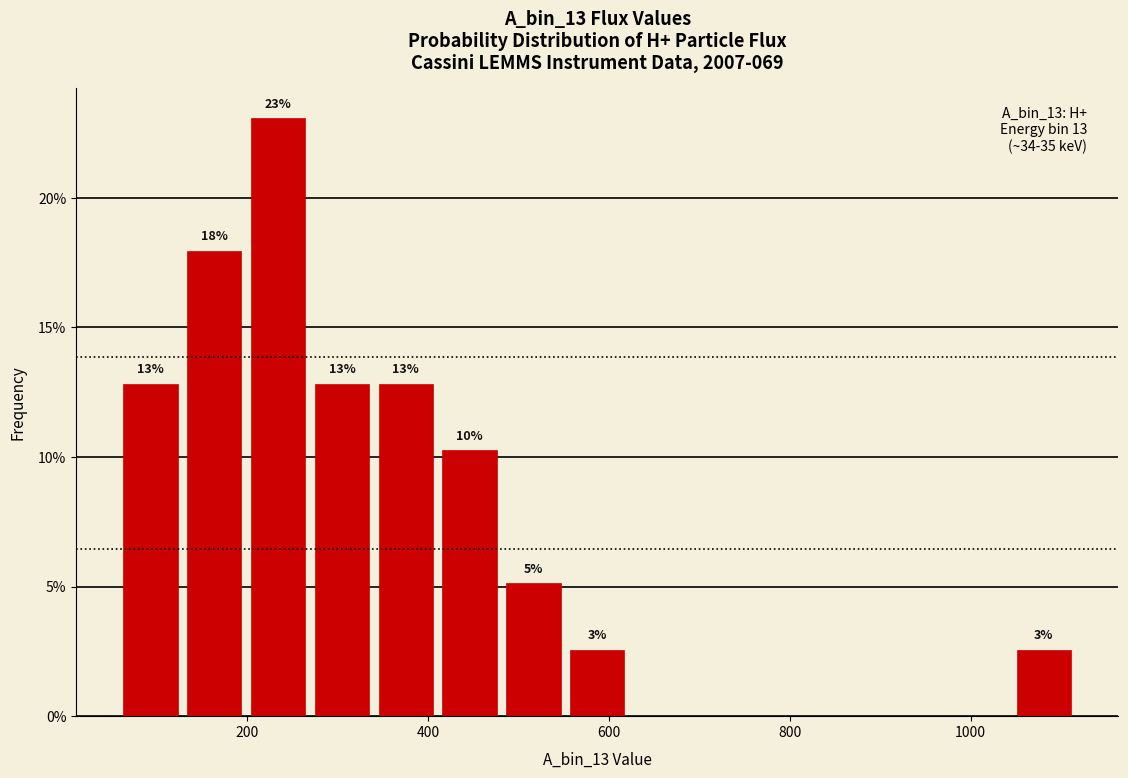

Around what value on the x-axis is the tallest bar? Give the approximate position of its centre, as read against the axis.

240